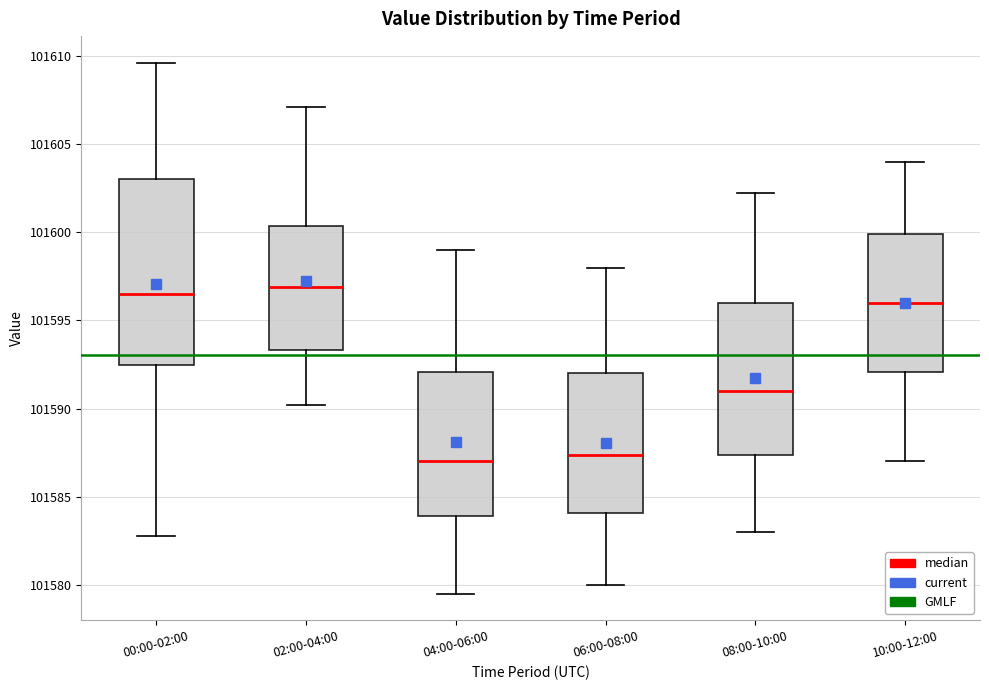

Where does the upper whisker of the box for 10:00-12:00 end on the y-axis? The values are not printed on the chart, so give them approximately, as read against the axis.

101604.0